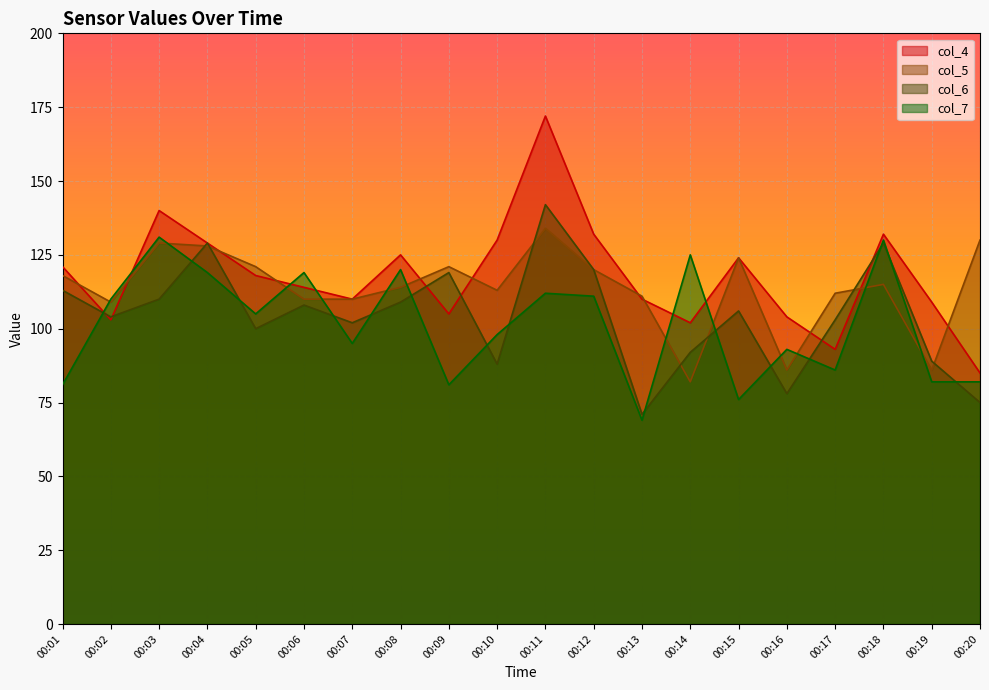

How many values in the col_6 series are below 106?

10